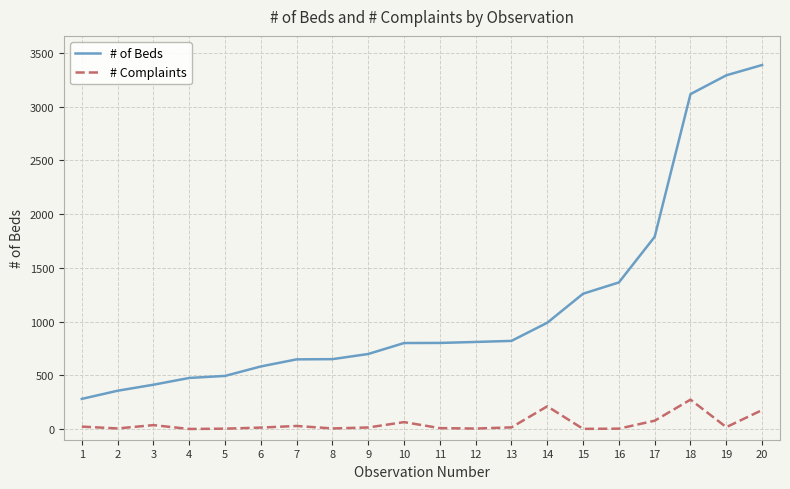

Which series has the largest range (max minus min)?

# of Beds